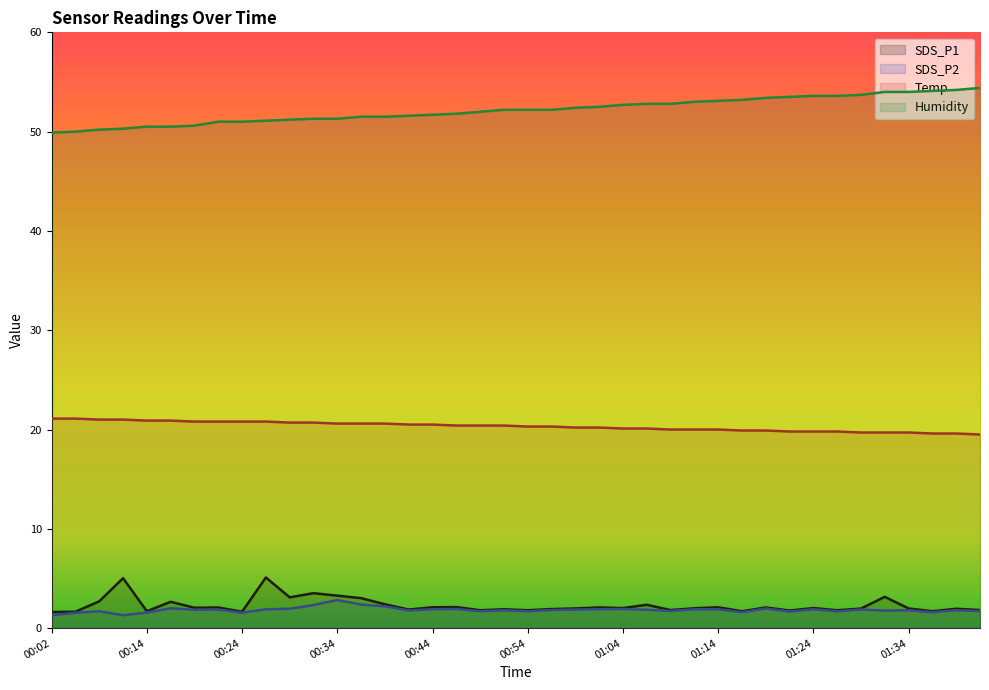

What is the label of the 4th point from the right?

01:34